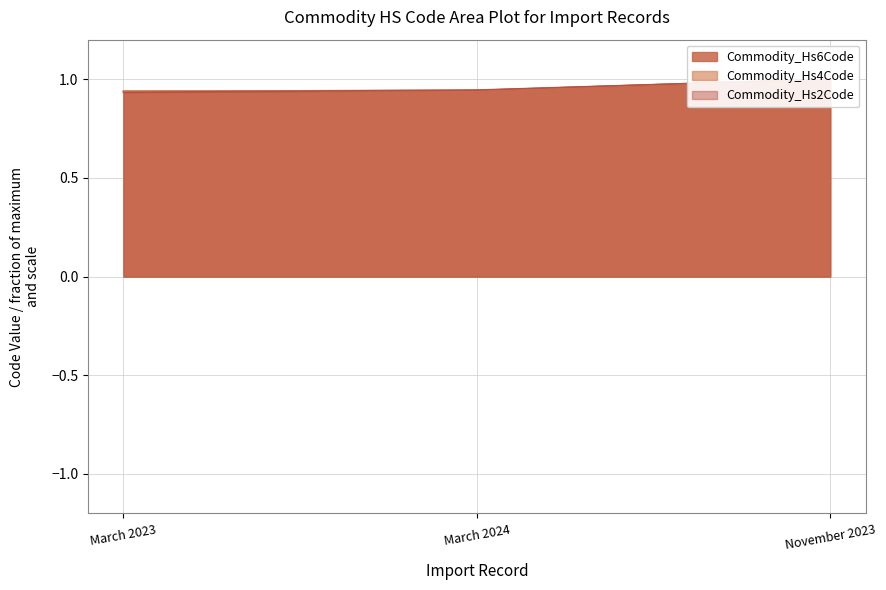

What are all the series names shown in the legend?

Commodity_Hs6Code, Commodity_Hs4Code, Commodity_Hs2Code